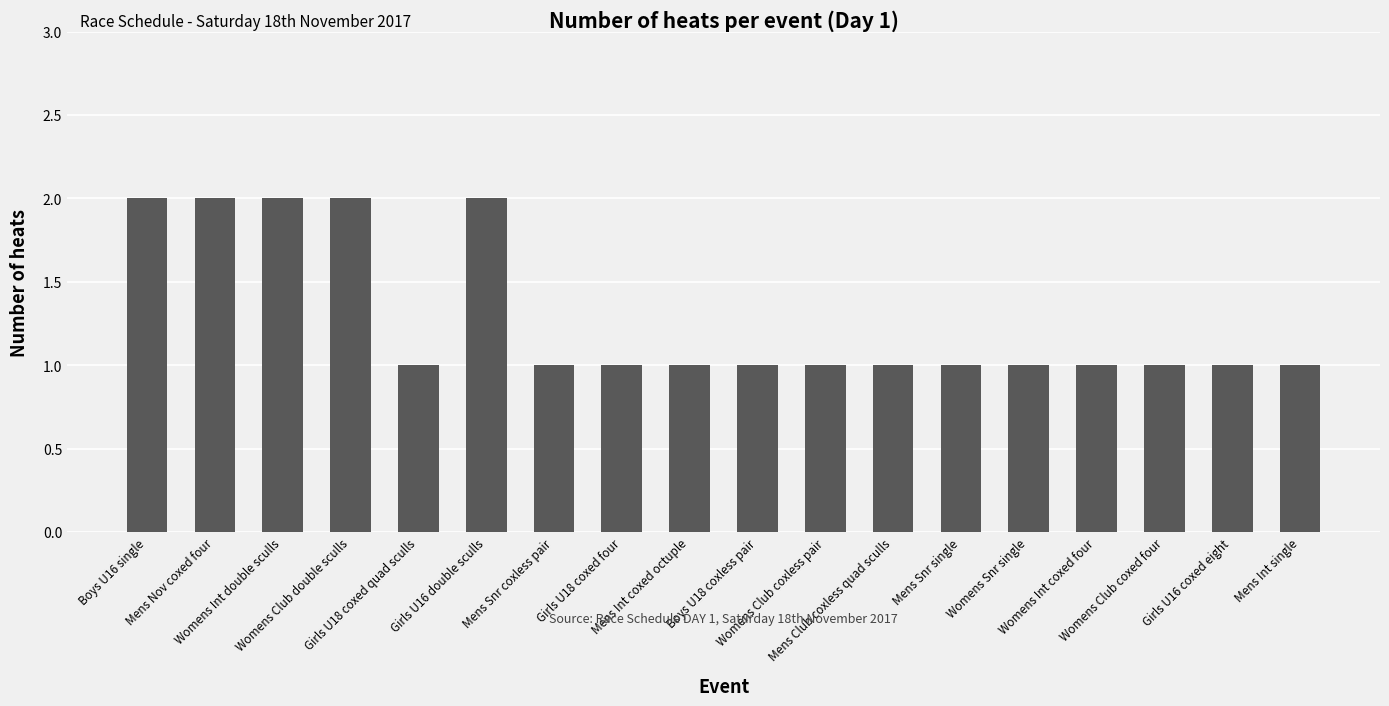

What is the label of the 10th bar from the right?

Mens Int coxed octuple